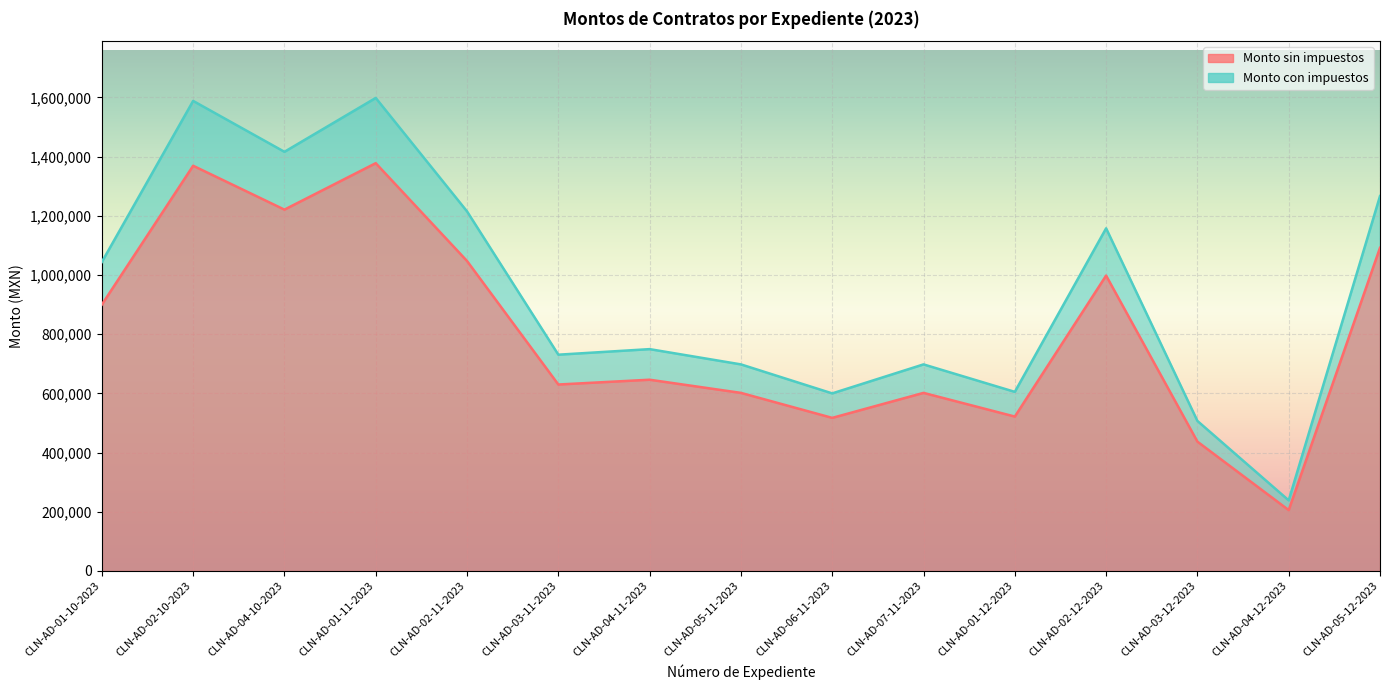

What are all the series names shown in the legend?

Monto sin impuestos, Monto con impuestos